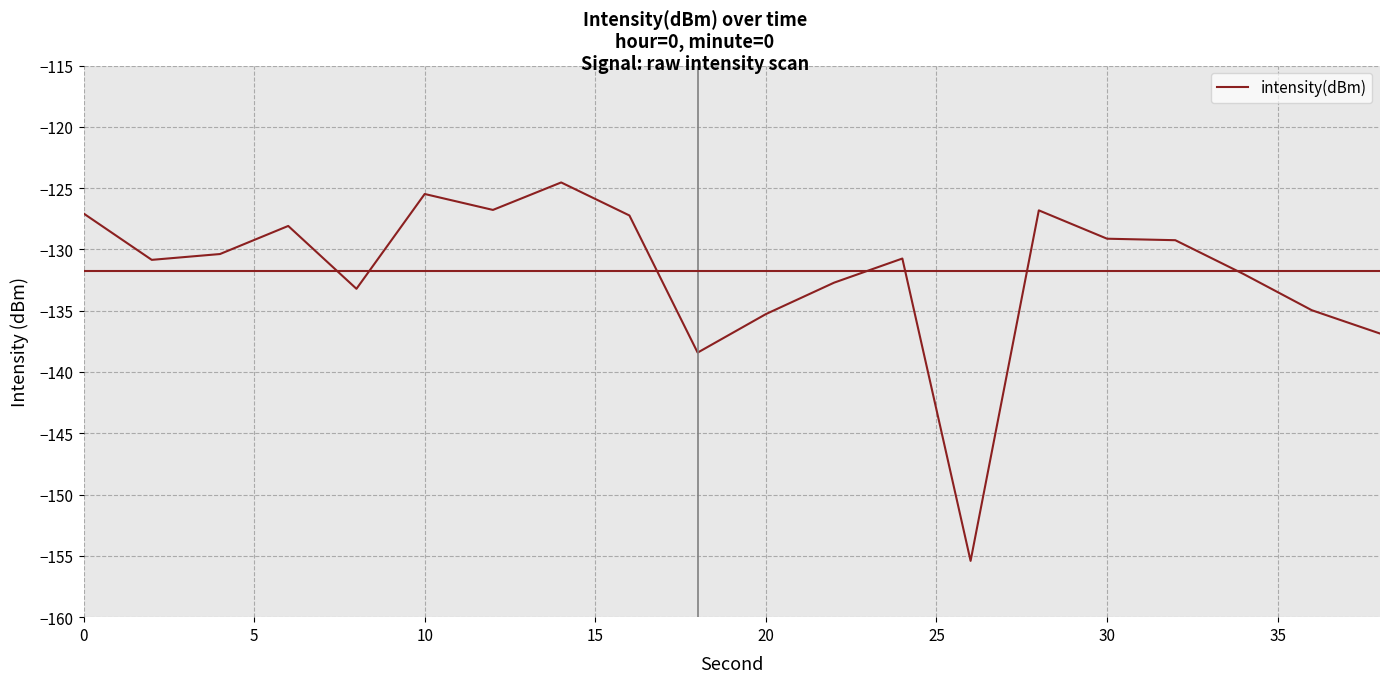

What is the smallest value displayed?

-155.4